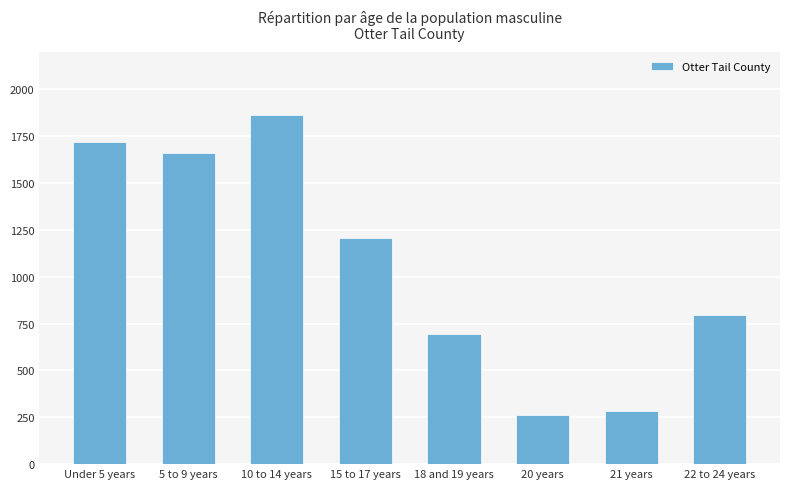

List the labels in order of value, smallest first.

20 years, 21 years, 18 and 19 years, 22 to 24 years, 15 to 17 years, 5 to 9 years, Under 5 years, 10 to 14 years